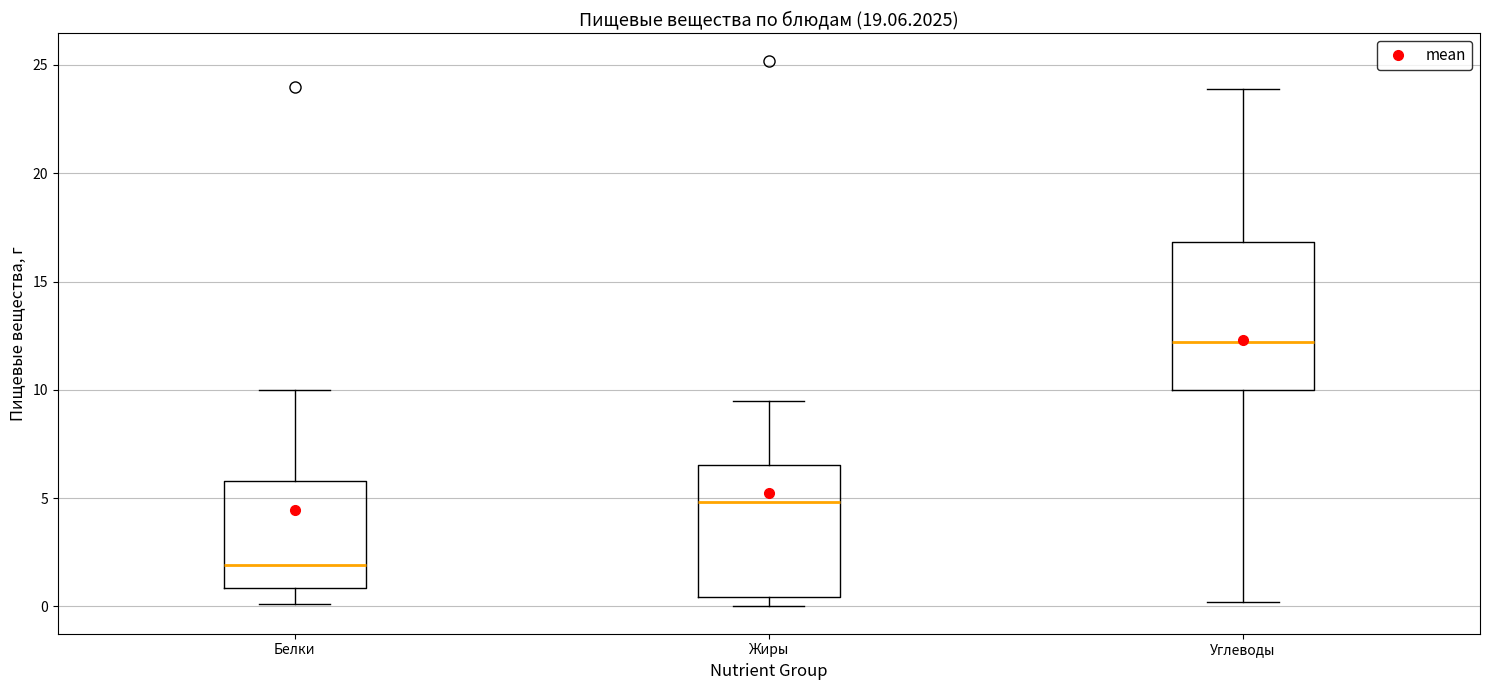

Reading left to right, transcribe this box plot: for each box, give where its median line is, the range the box spans, and where its two whiskers end, as read against the y-axis. The values are not printed on the chart, so give them approximately, as read against the axis.

Белки: median 2.0, box 1.0 to 6.0, whiskers 0.0 to 10.0
Жиры: median 5.0, box 0.5 to 6.5, whiskers 0.0 to 9.5
Углеводы: median 12.0, box 10.0 to 17.0, whiskers 0.0 to 24.0